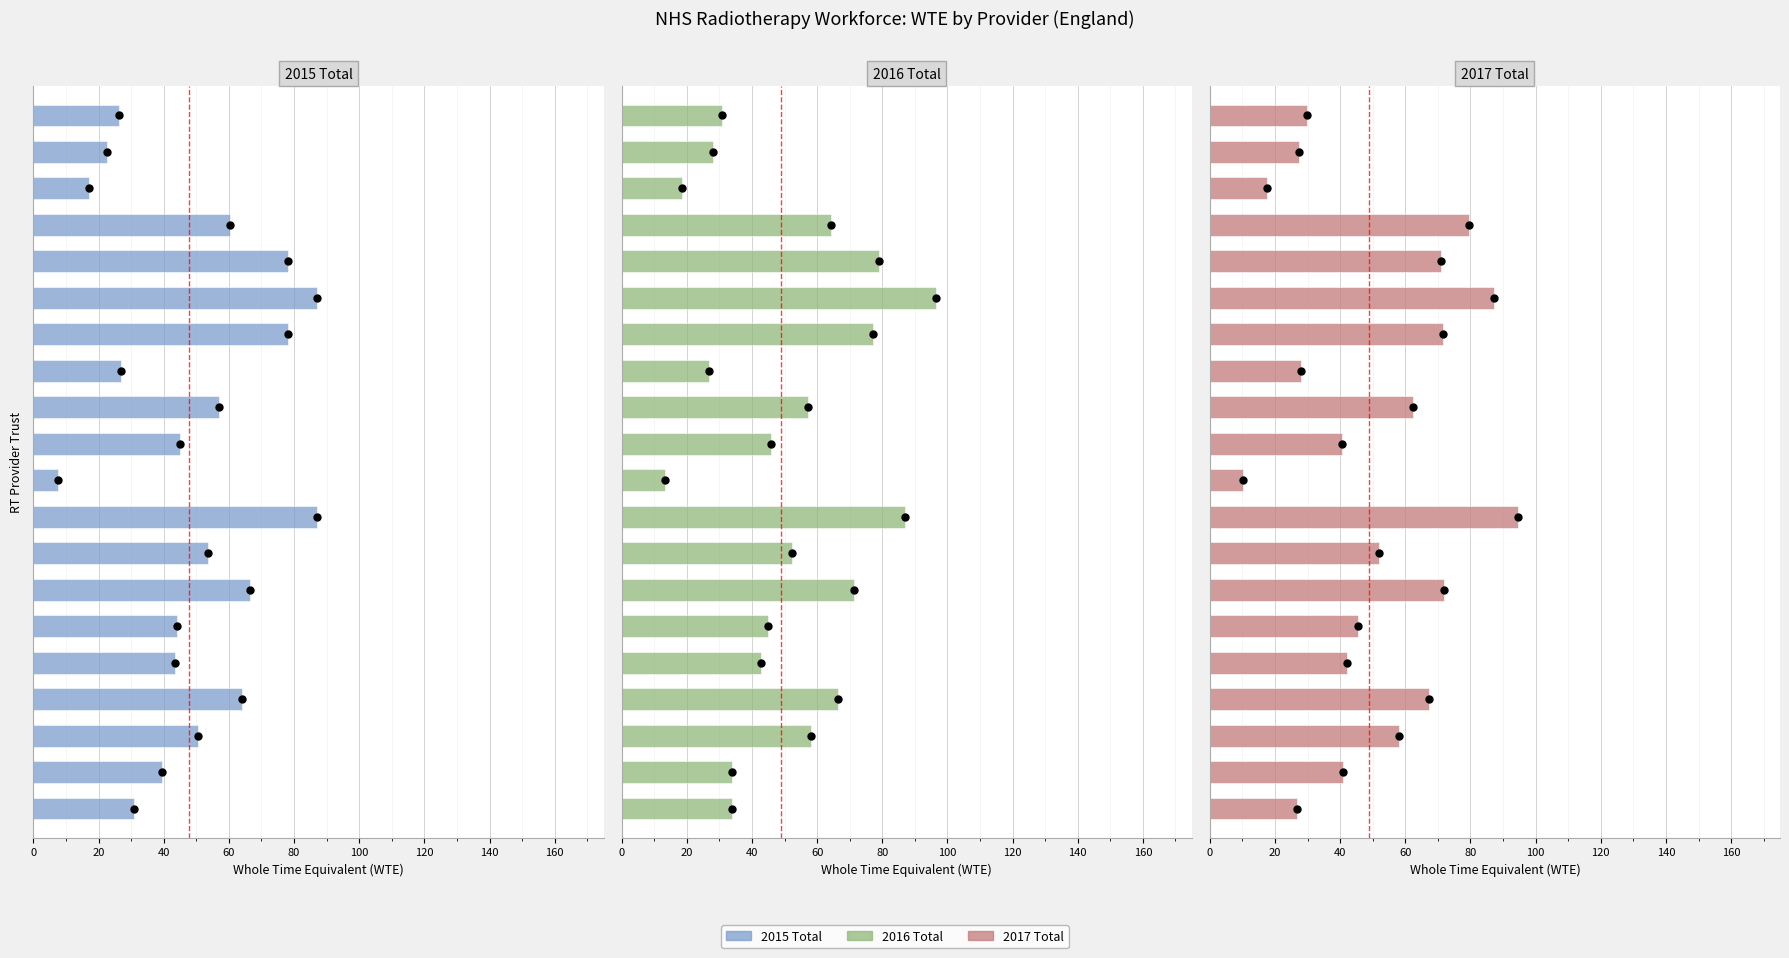

At how many categories does at least one series exceed 95?

1